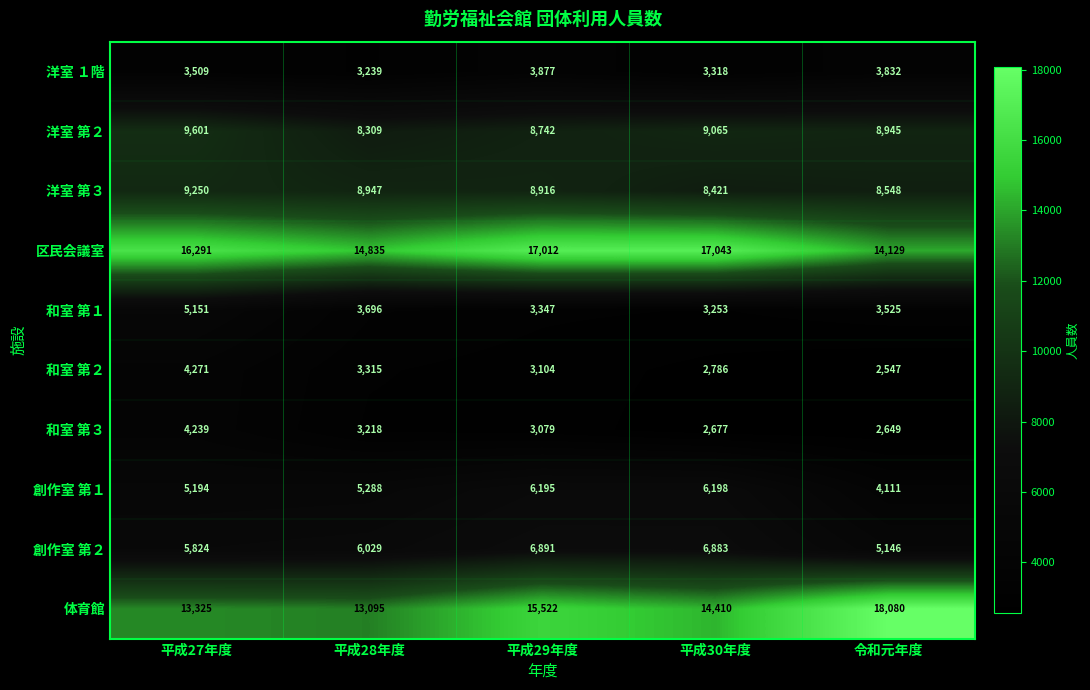

What is the average value of the 創作室 第１ series?

5397